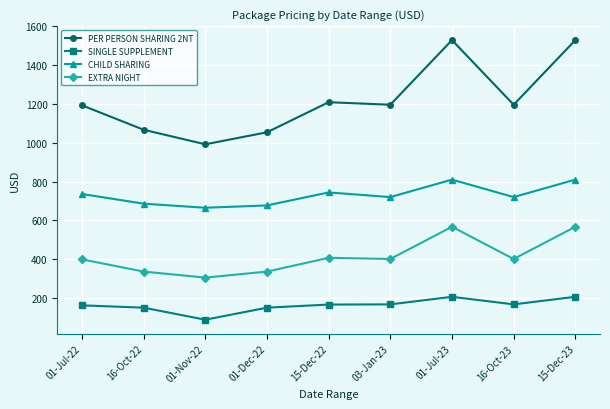

Count the number of categories in the chart.

9